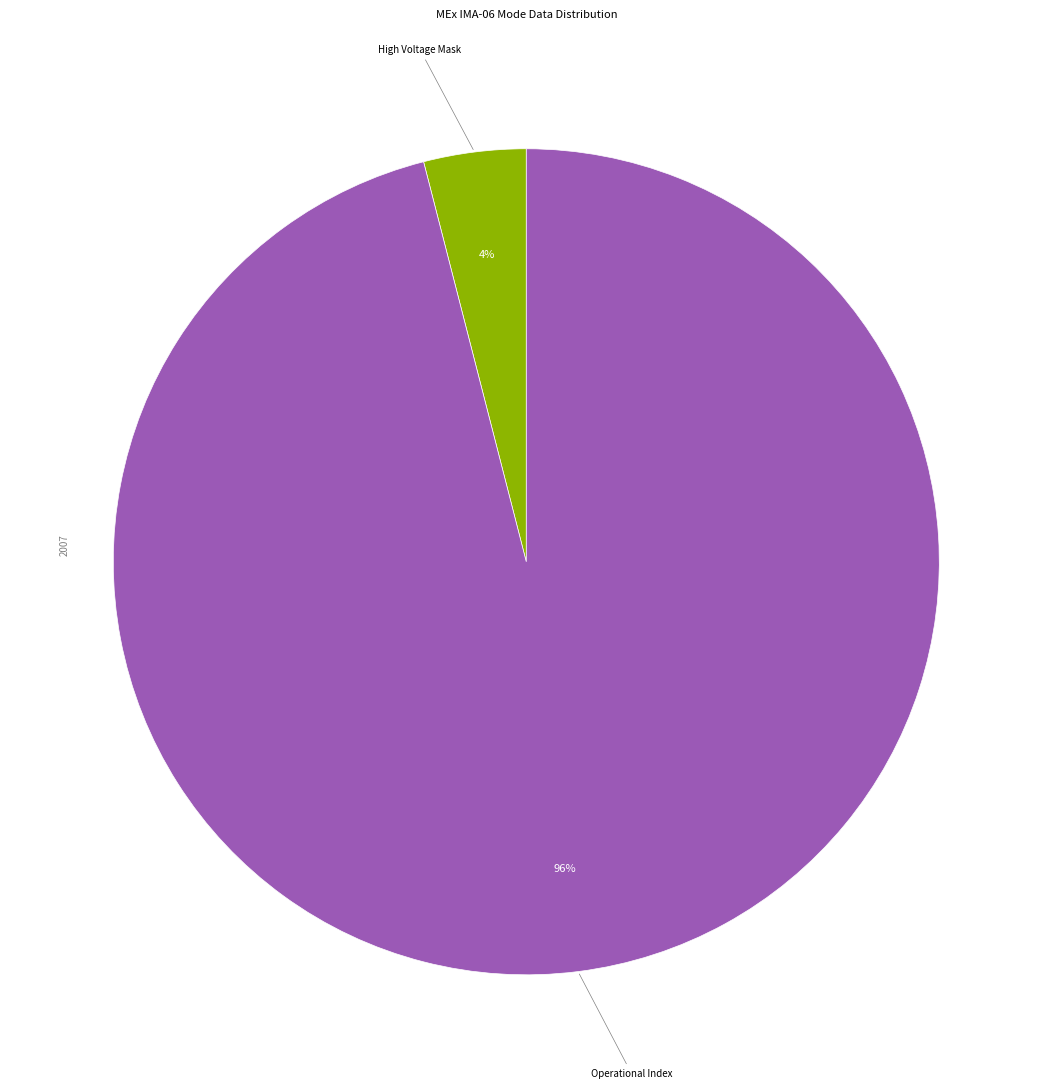

To the nearest percent, what is the average slice percentage?

50%